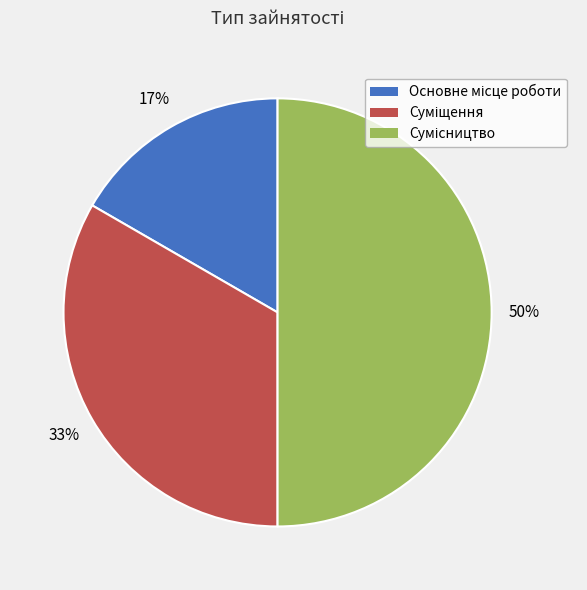

To the nearest percent, what is the average slice percentage?

33%